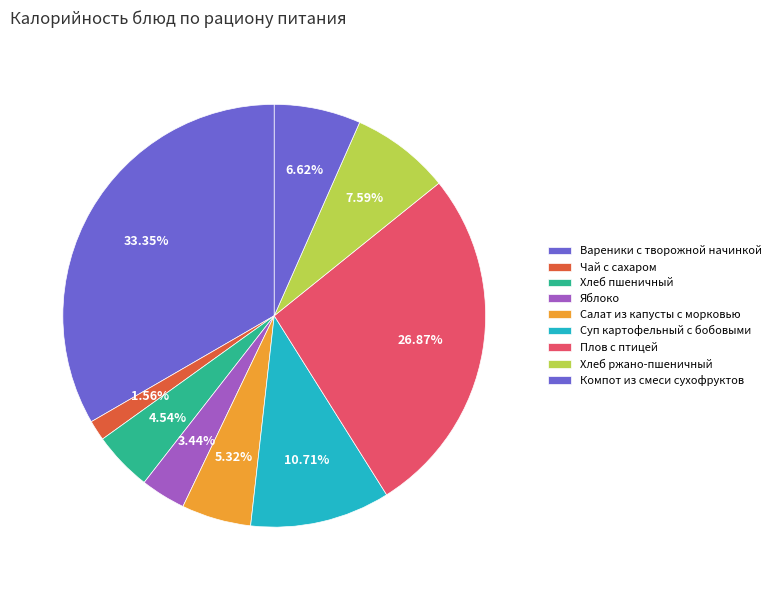

How many slices are in this pie chart?

9